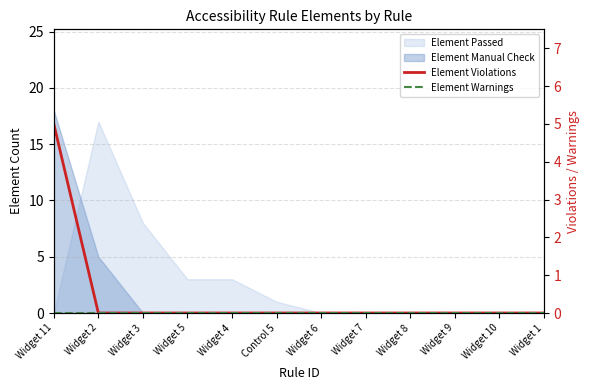

Between Widget 10 and Widget 1, which series saw the biggest shift?

Element Violations